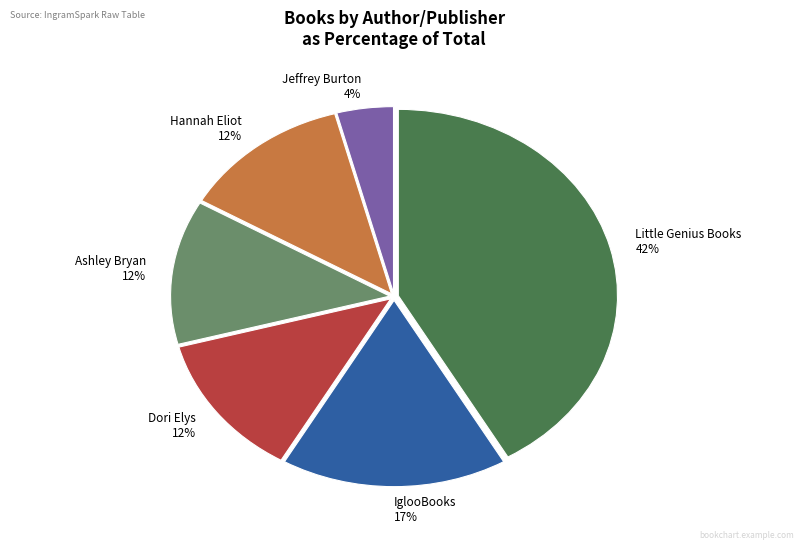

Does Ashley Bryan account for over 50% of the chart?

No